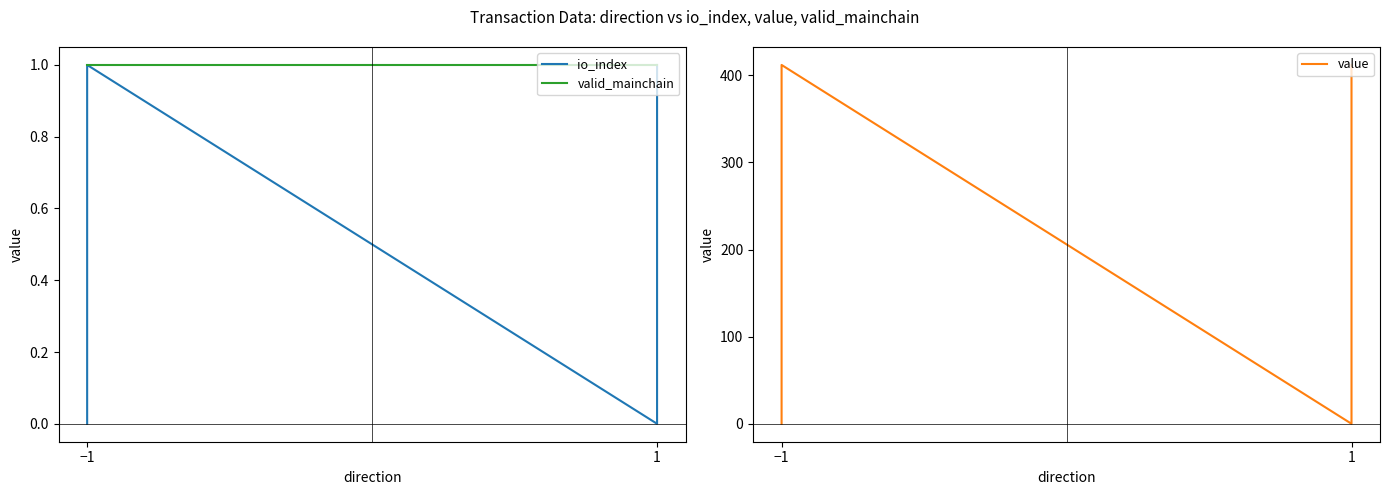

Does the chart display data point markers on the line(s)?

No